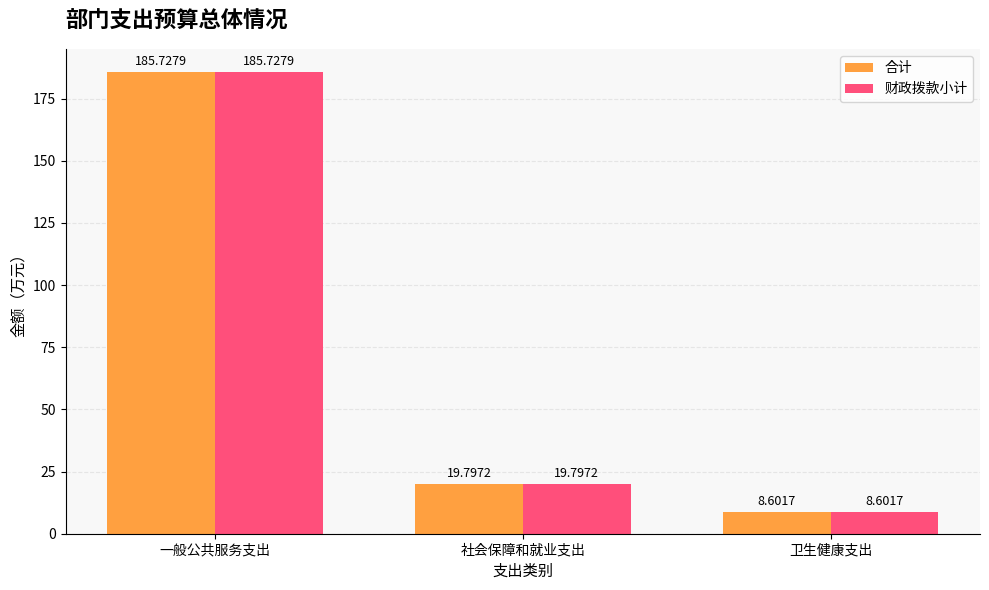

At which category is the sum across all series the highest?

一般公共服务支出